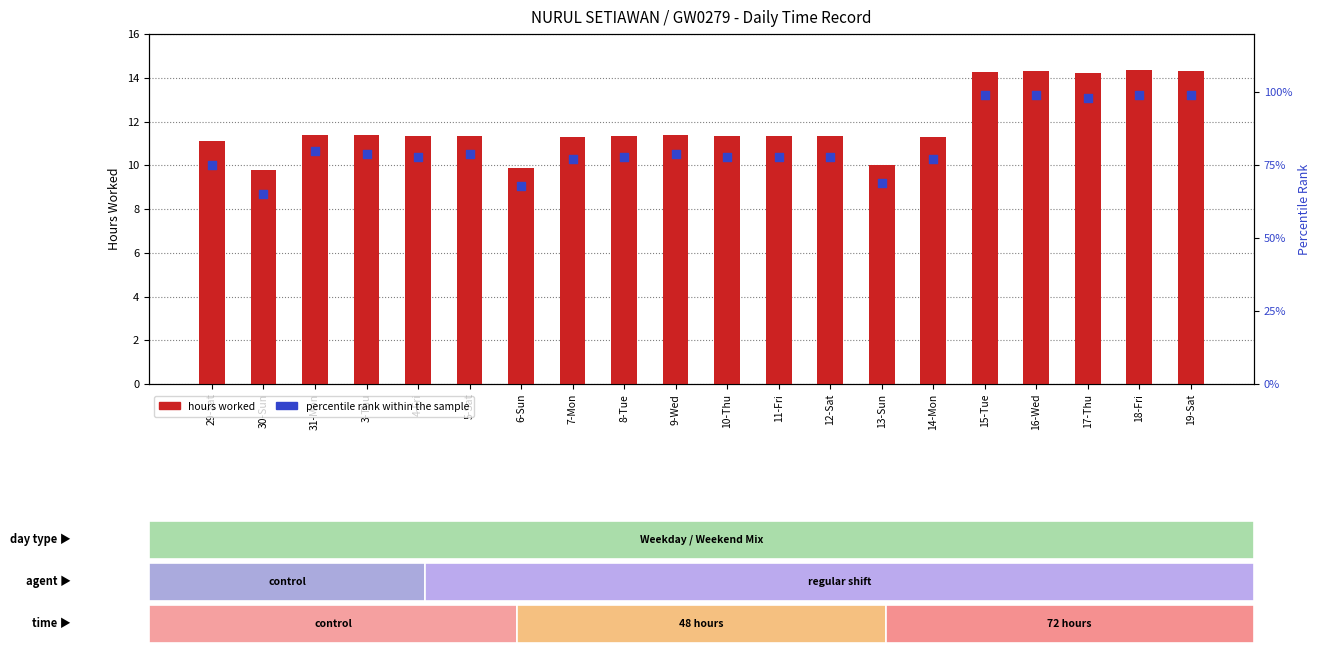

At how many categories does at least one series exceed 53?

20